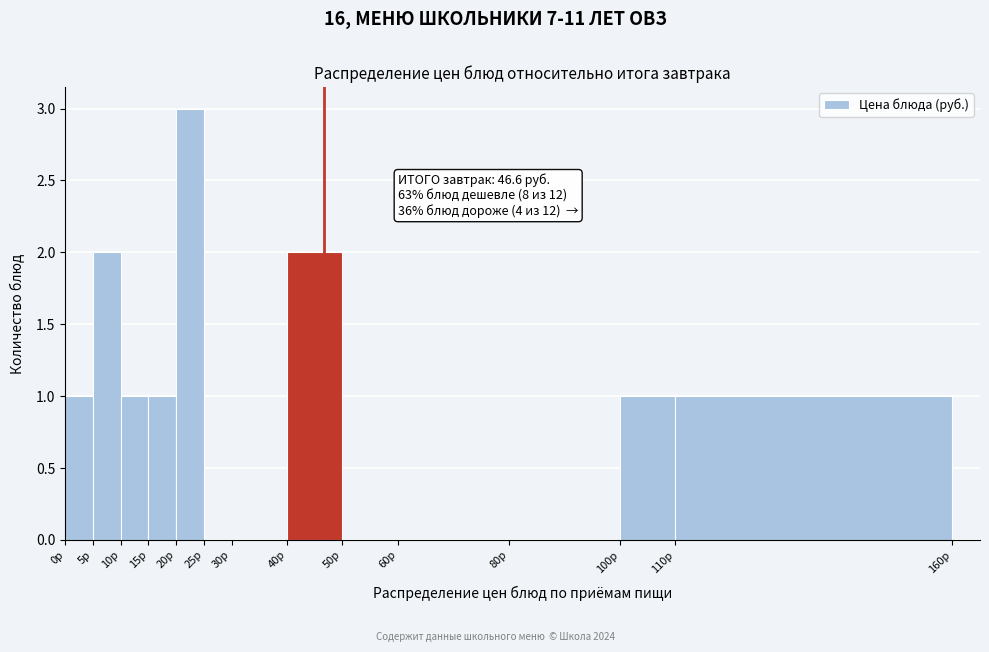

Over which range of the x-axis is the bar tallest?

20 to 25